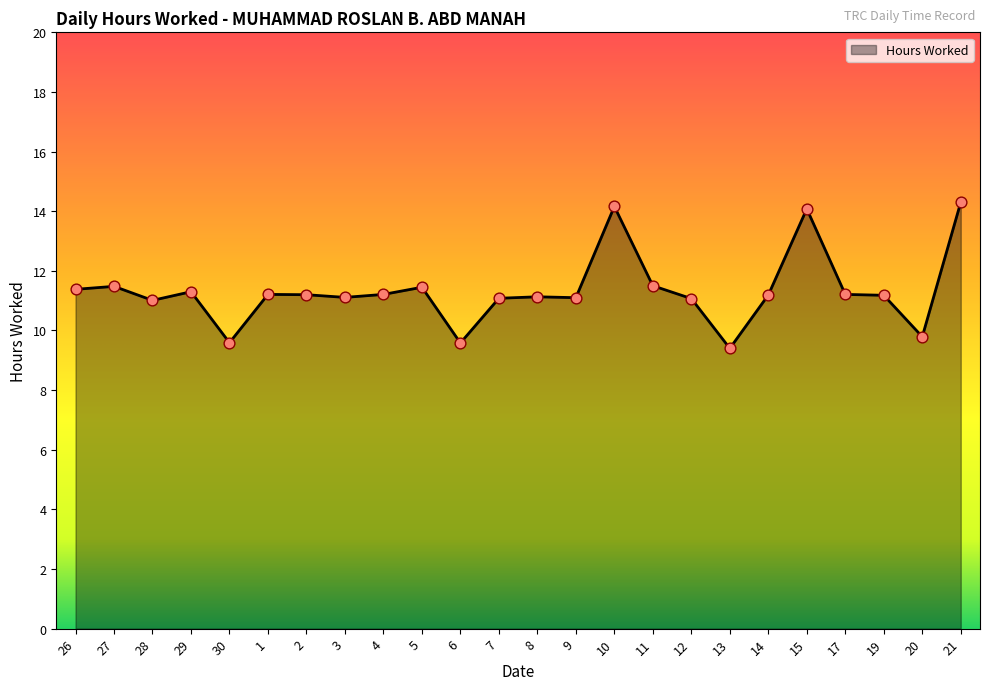

What is the ratio of the value at 2 to the value at 13?

1.2